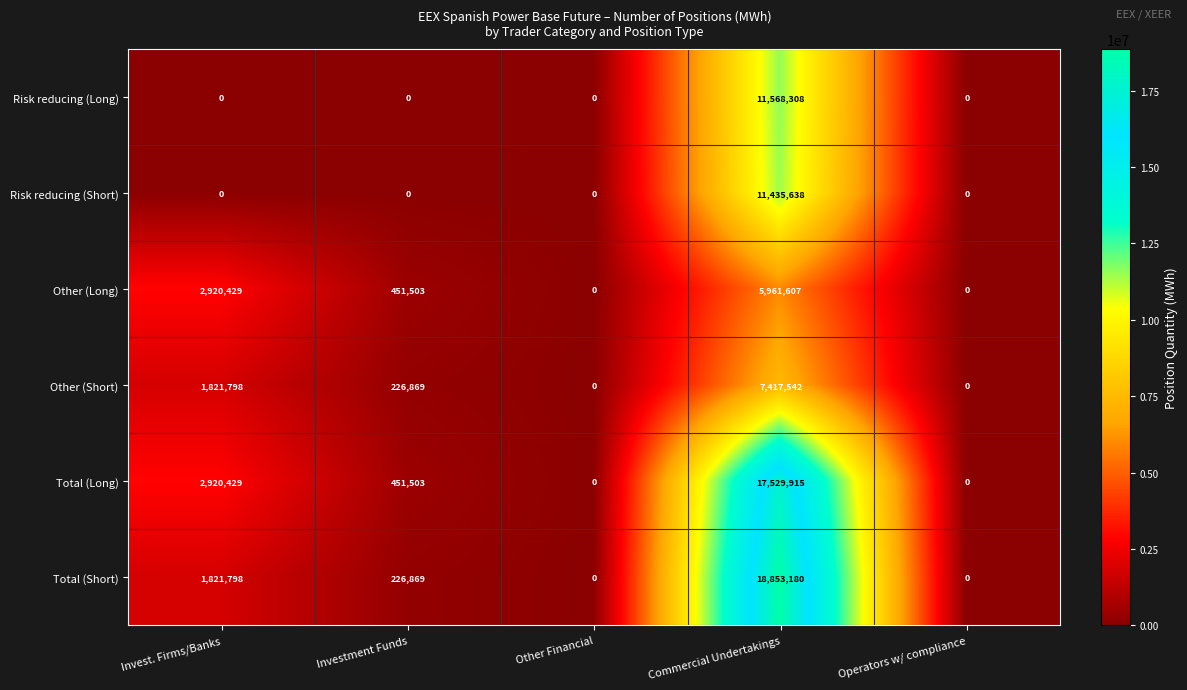

True or false: Total (Long) has a value of 451503 at Investment Funds.

True